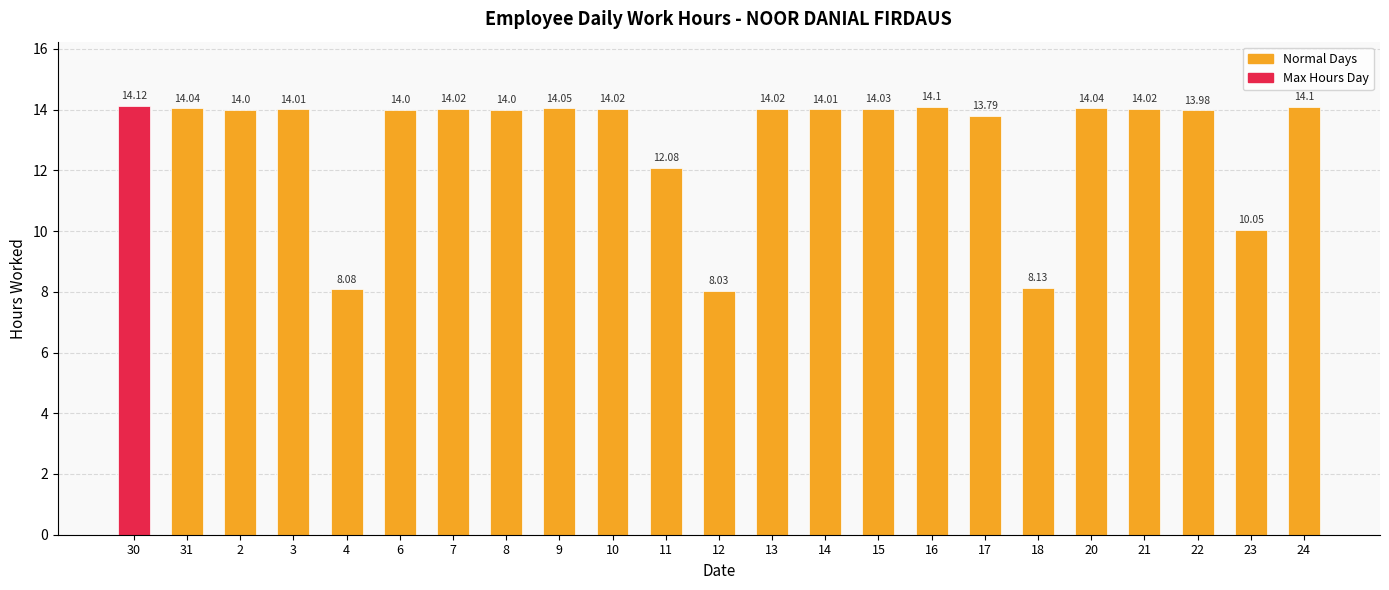

What is the approximate value at 17?

13.8